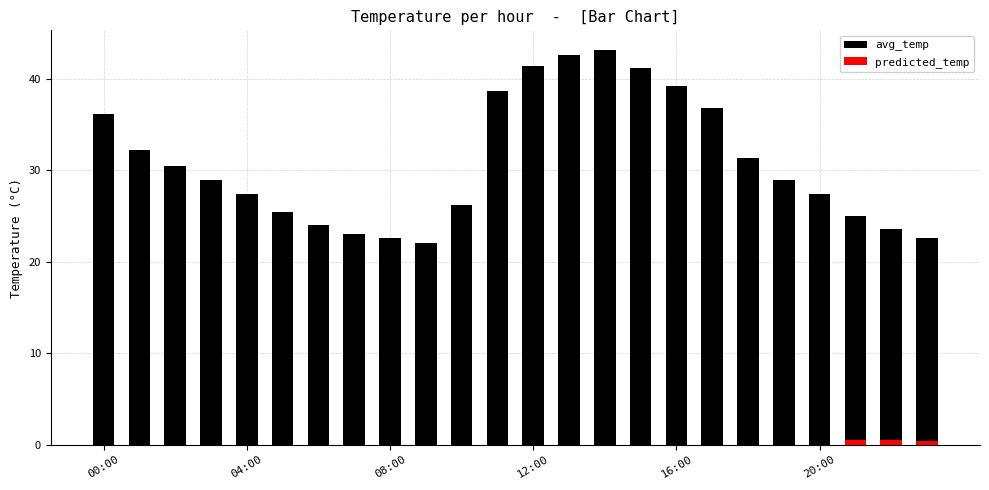

The chart shows a value of 41.4 at 12:00. True or false?

True